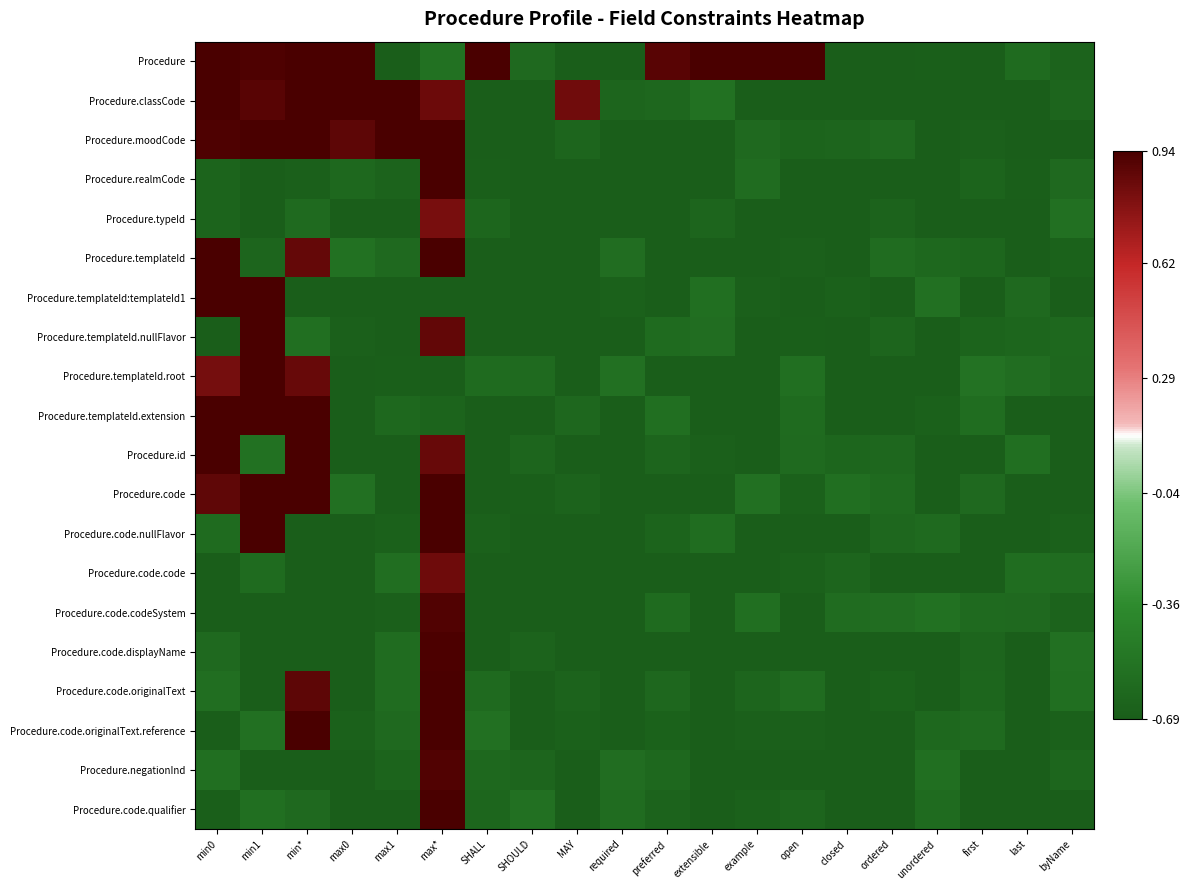

Which has a higher value, preferred or extensible?

extensible